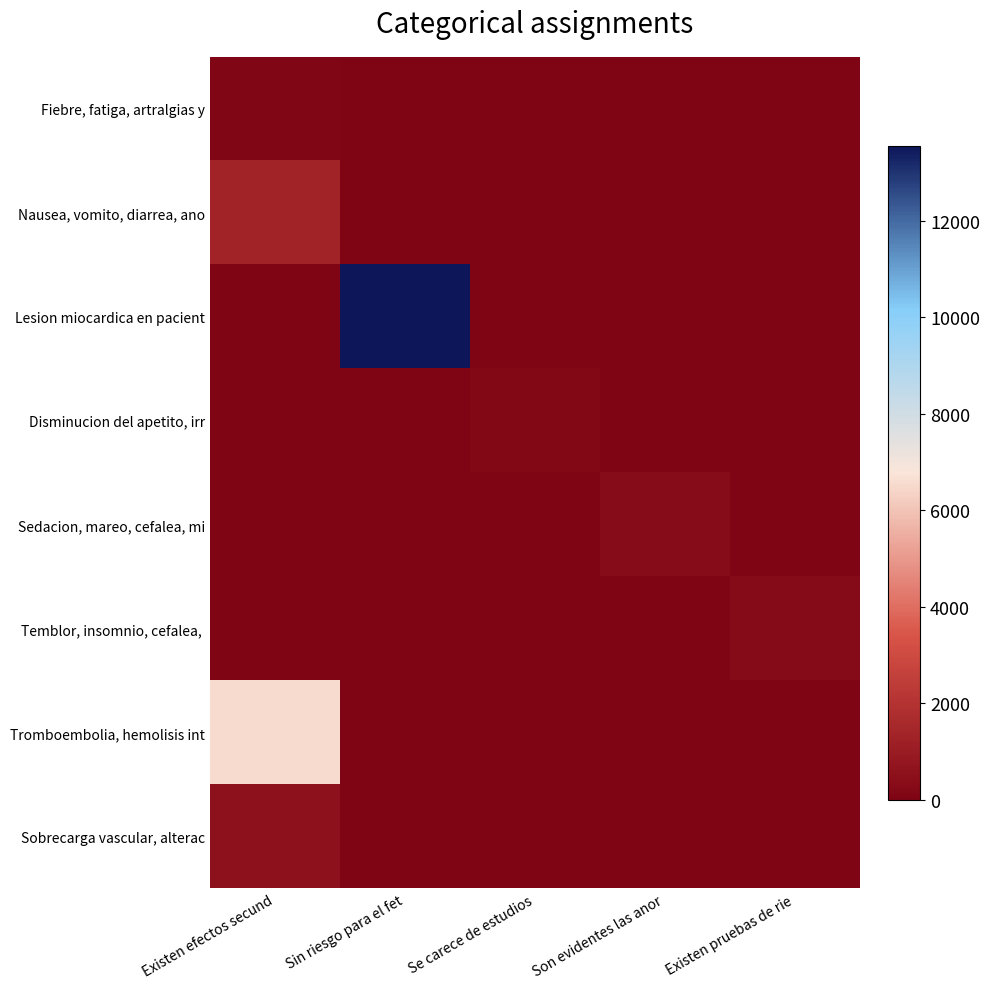

Count the number of categories in the chart.

5